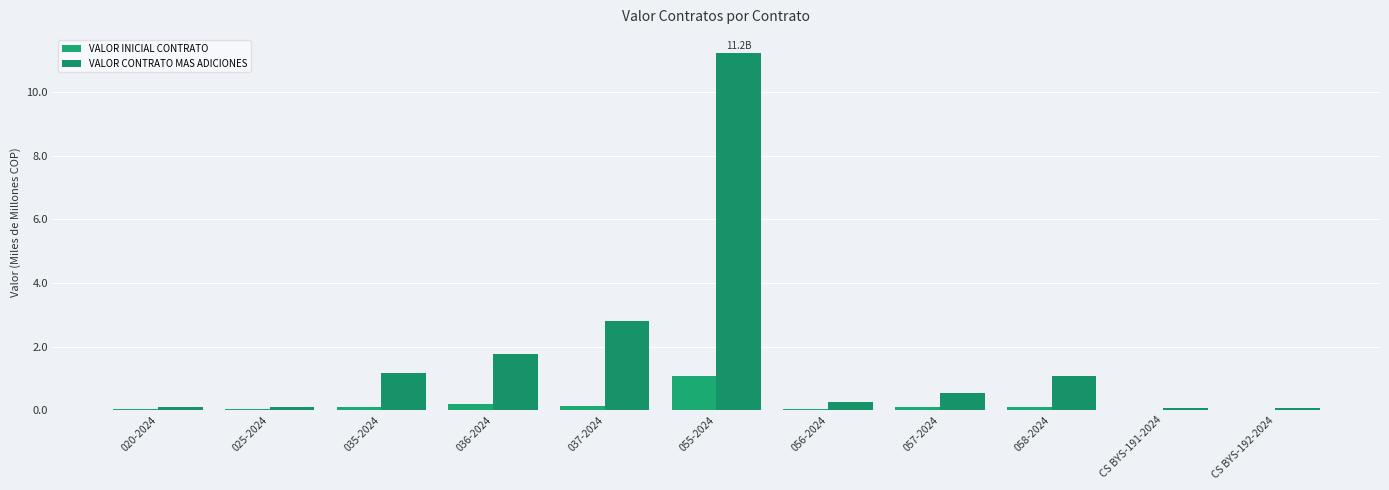

Count the number of data series in this chart.

2